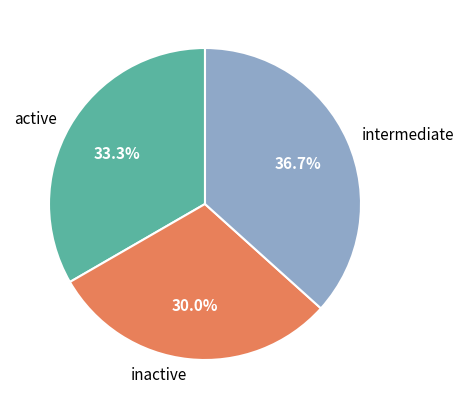

Which slice is the smallest?

inactive